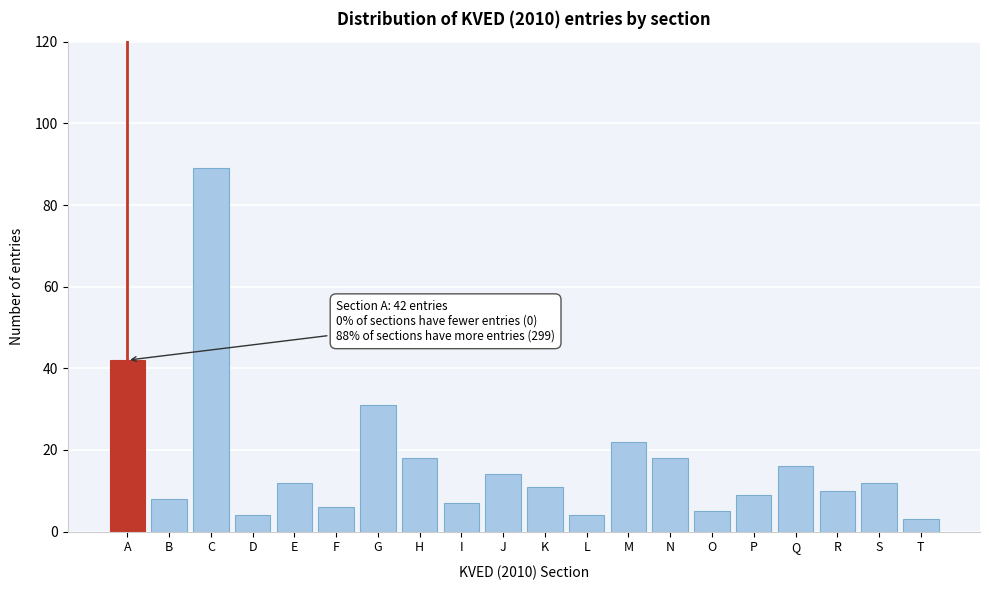

Reading left to right, what are all the values shown in this chart?

A=42	B=8	C=89	D=4	E=12	F=6	G=31	H=18	I=7	J=14	K=11	L=4	M=22	N=18	O=5	P=9	Q=16	R=10	S=12	T=3